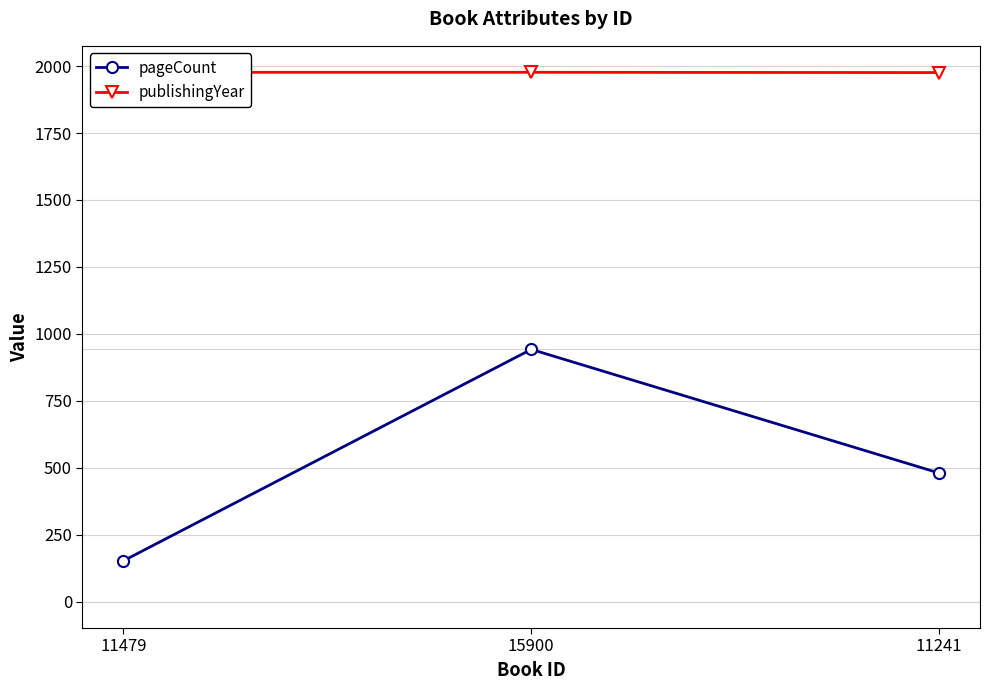

Count the pageCount values in the range 152 to 942.

3